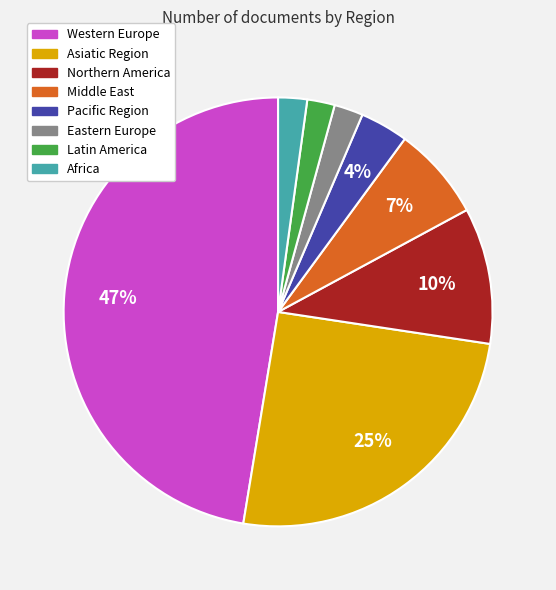

Do Middle East and Eastern Europe together represent more than half of the pie?

No